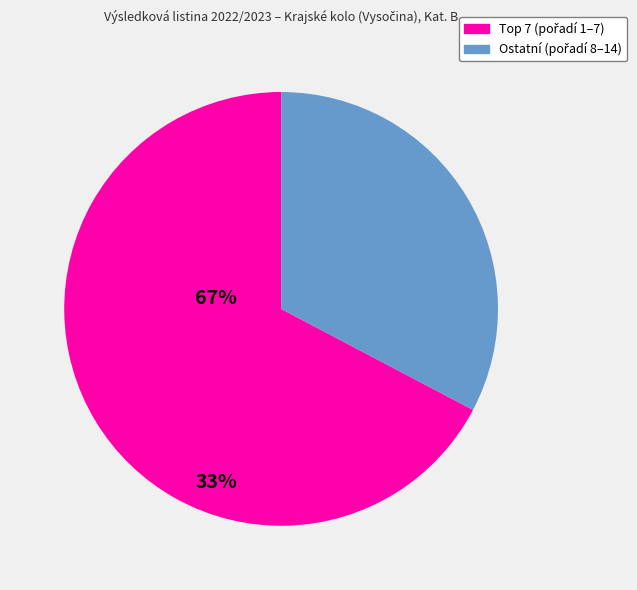

Does any single category account for the majority?

Yes